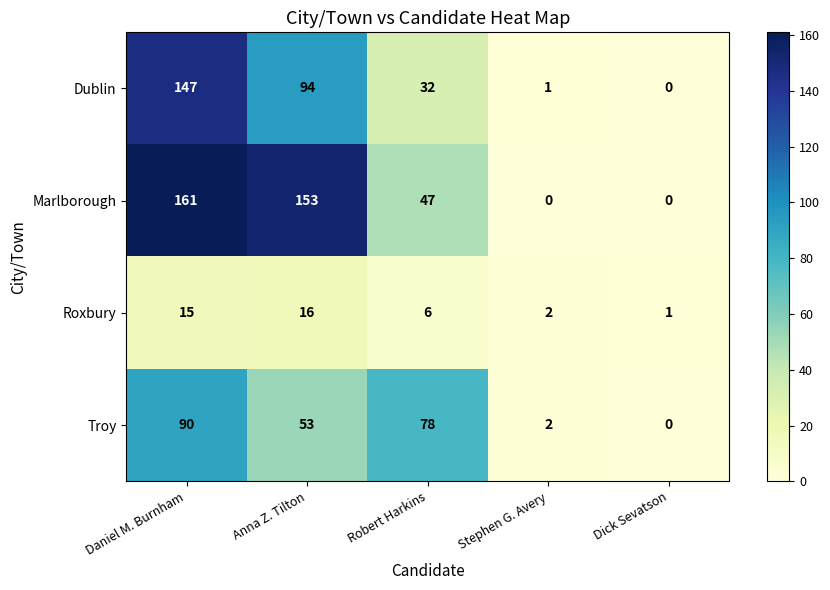

At which label does Troy first exceed 53?

Daniel M. Burnham